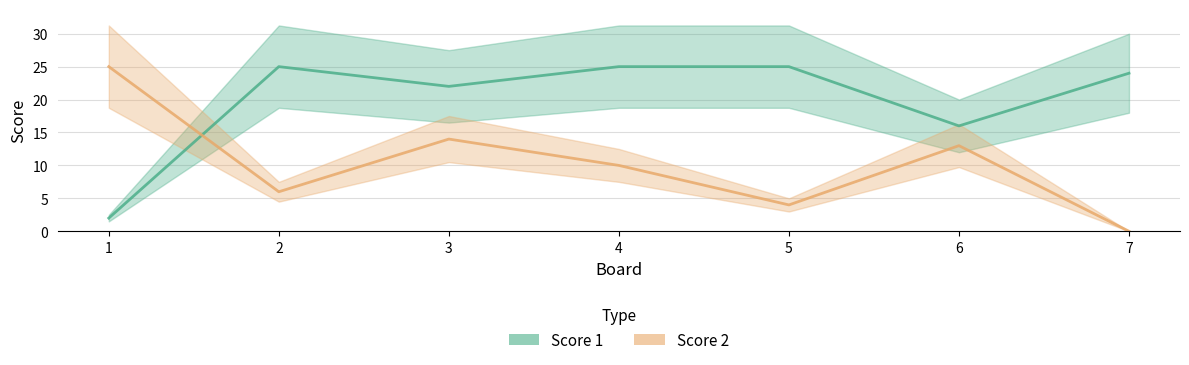

At which category does Score 1 reach its first local valley?

3